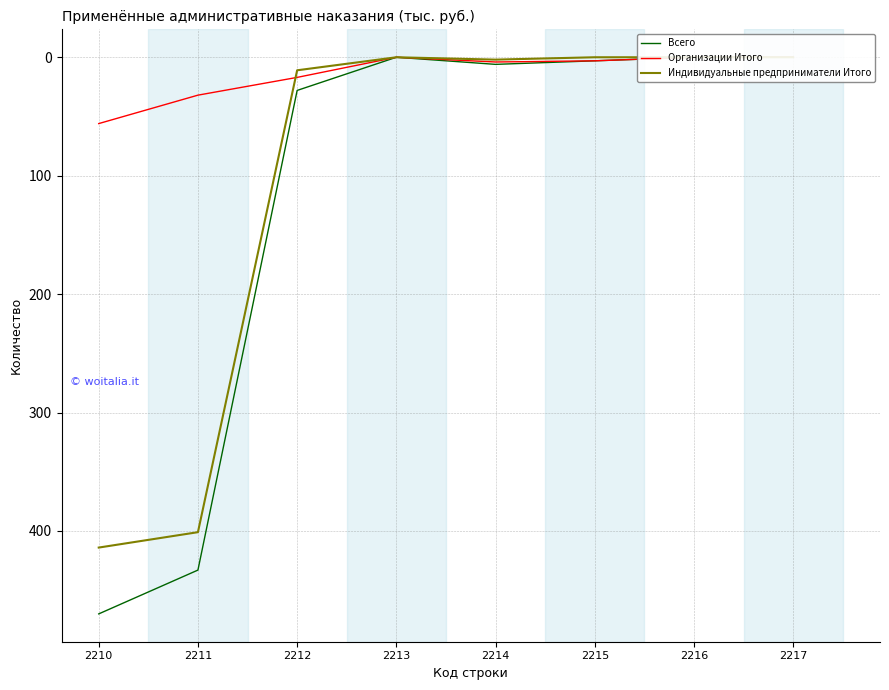

Where is the first local maximum for Индивидуальные предприниматели Итого?

2214